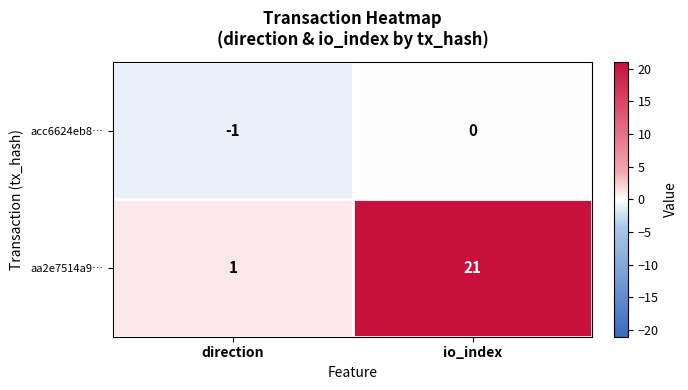

What is the difference between the highest and lowest values at direction?

2